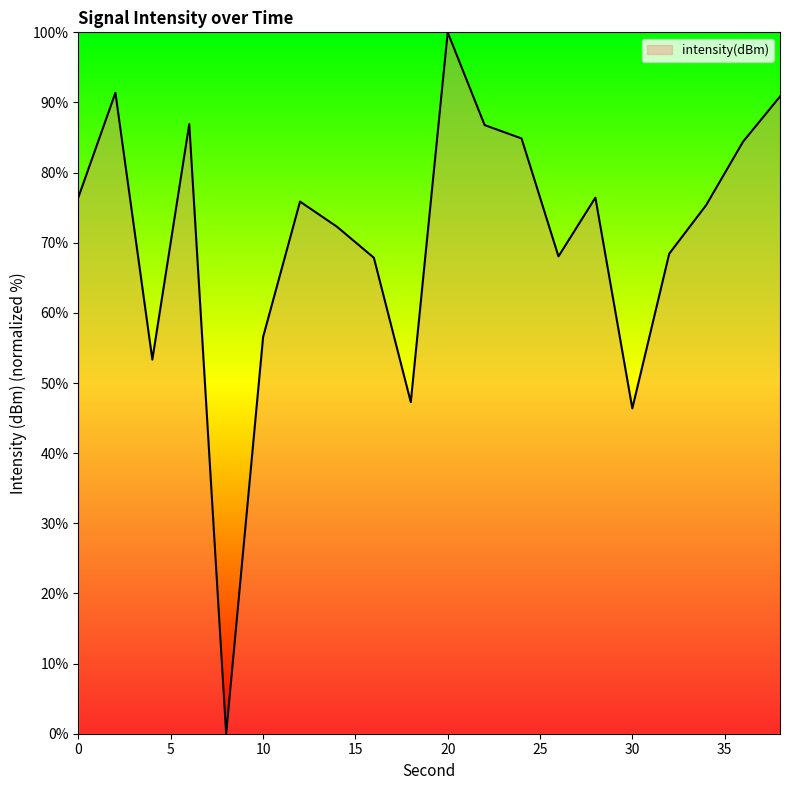

What is the difference between the maximum and minimum values?

100.0